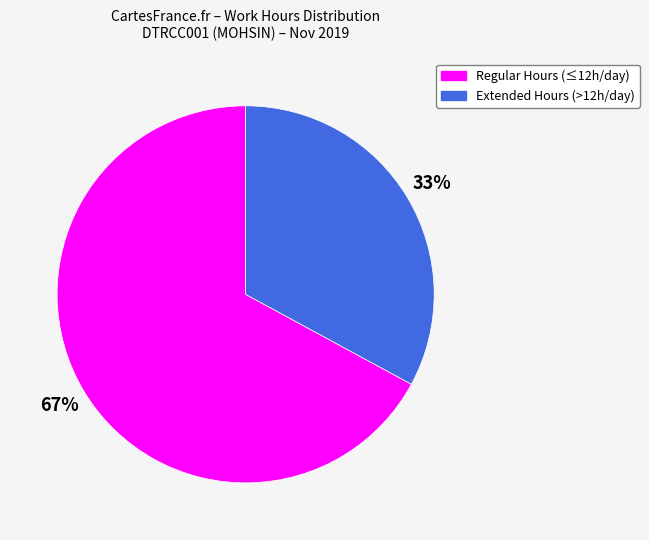

How many slices are in this pie chart?

2